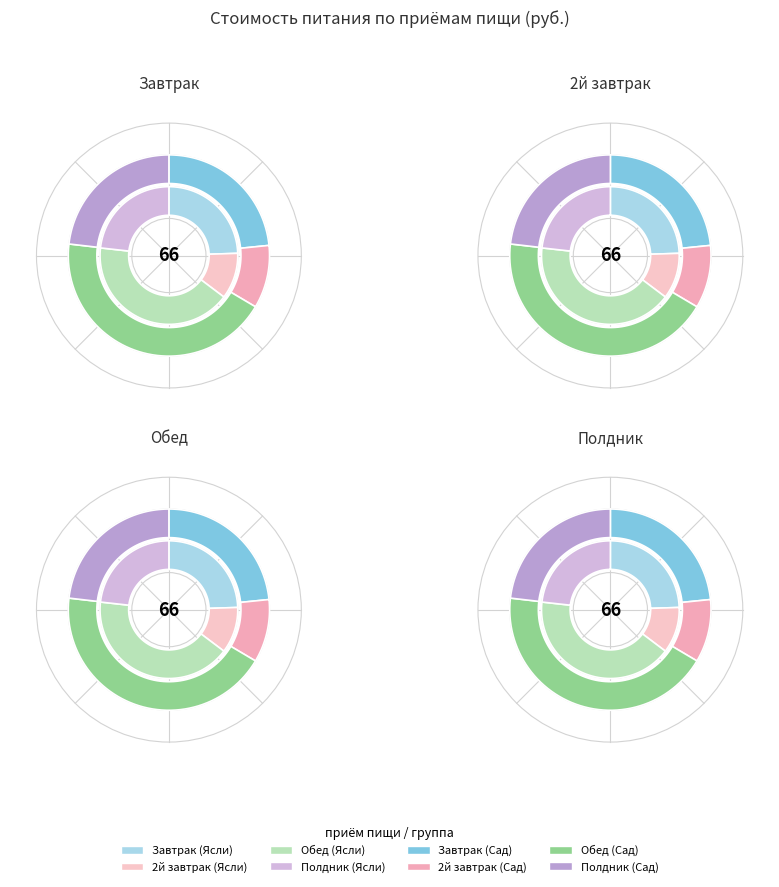

Is it true that 2й завтрак is 10% of the pie?

True